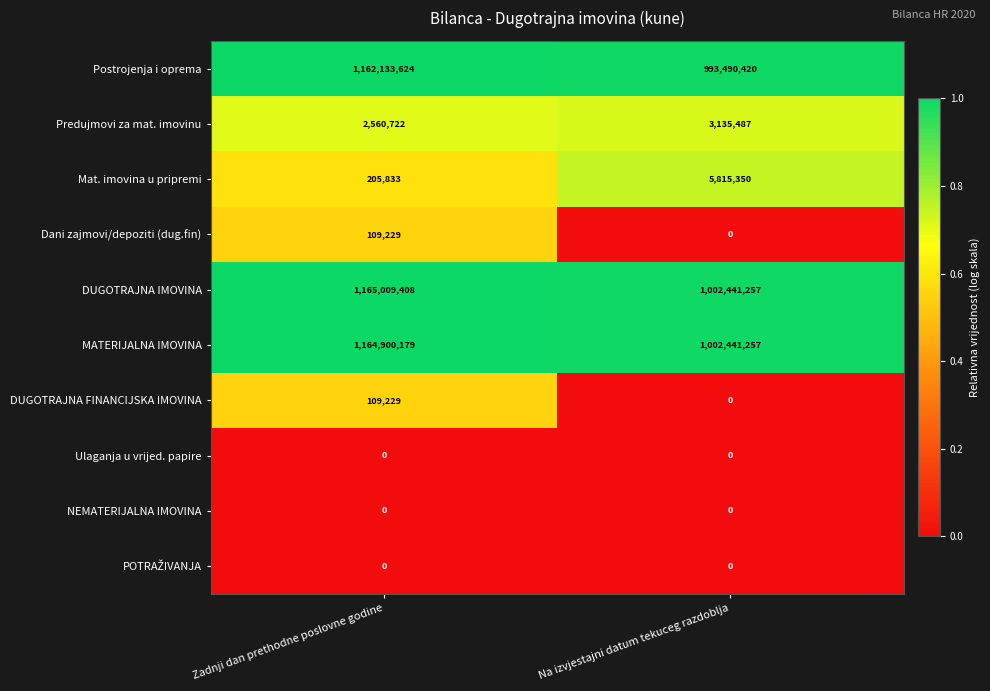

How many distinct data groups are displayed?

10